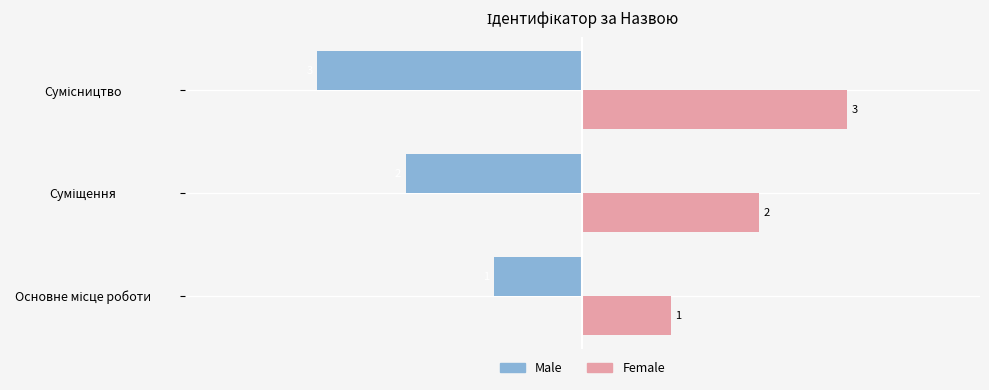

Count the Male values in the range -3 to -1.

3